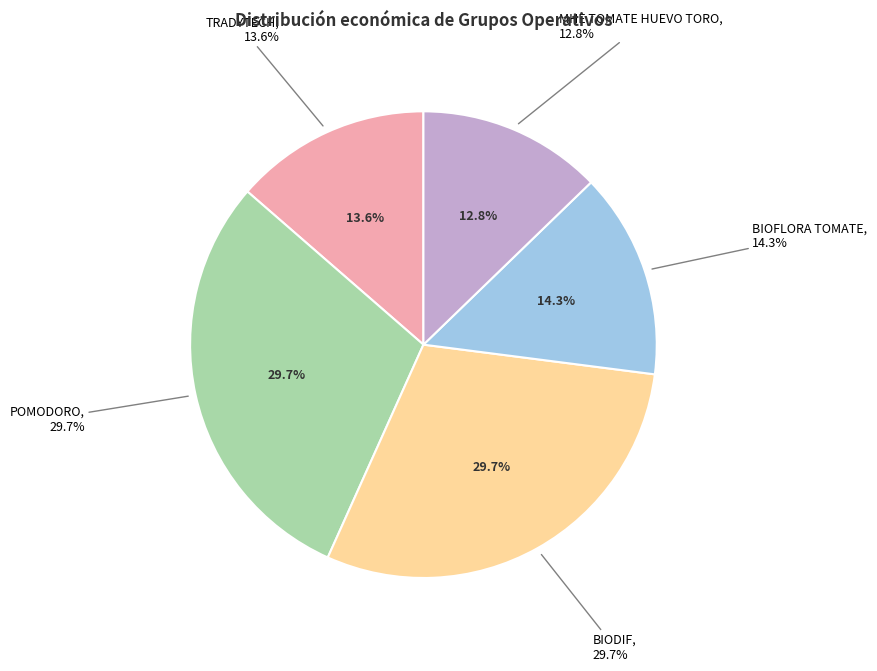

How many slices are in this pie chart?

5